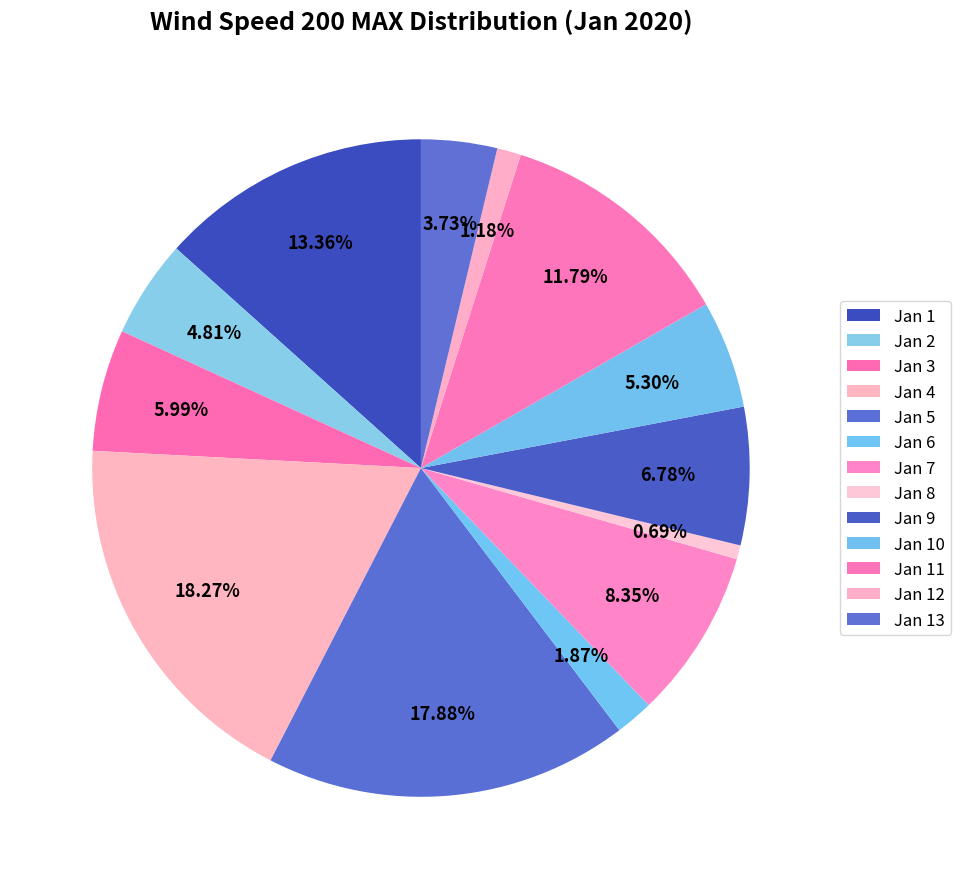

Is Jan 12 the majority of the pie?

No